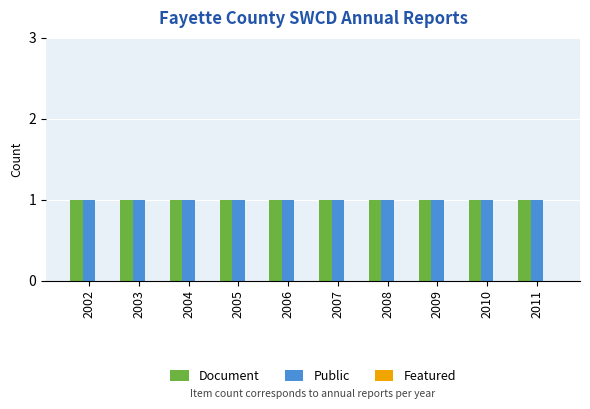

At which label does Public reach its peak?

2002